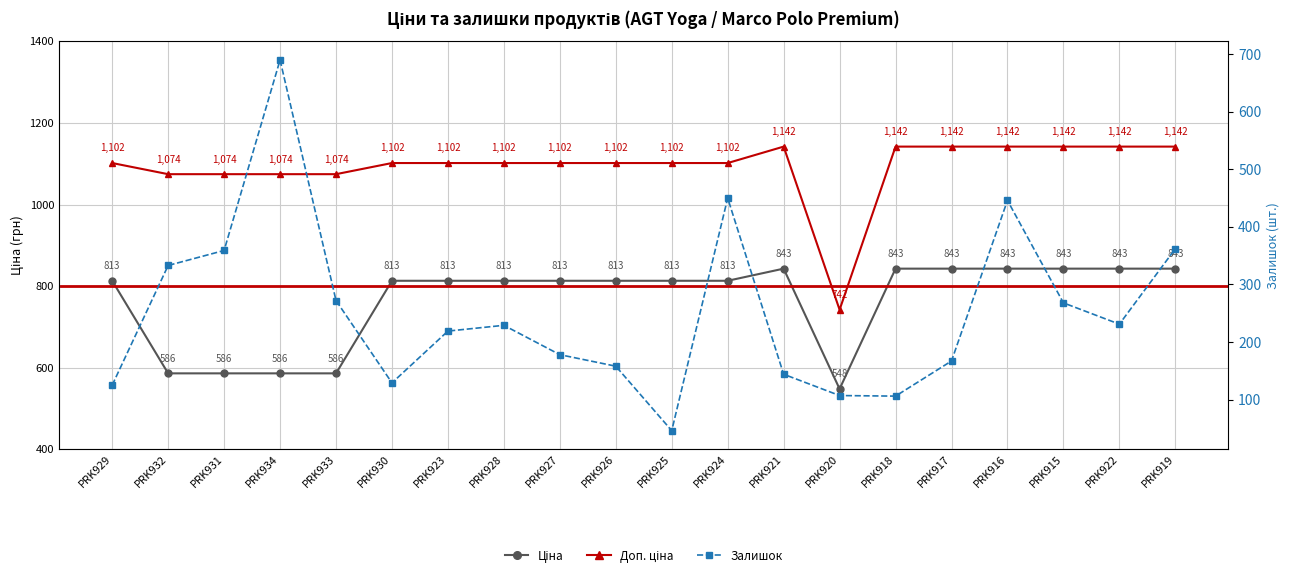

Reading left to right, extract all data points from this chart.

Ціна: 813.0	586.0	586.0	586.0	586.0	813.0	813.0	813.0	813.0	813.0	813.0	813.0	842.8	547.8	842.8	842.8	842.8	842.8	842.8	842.8
Доп. ціна: 1101.8	1074.5	1074.5	1074.5	1074.5	1101.8	1101.8	1101.8	1101.8	1101.8	1101.8	1101.8	1142.1	742.0	1142.1	1142.1	1142.1	1142.1	1142.1	1142.1
Залишок: 125.0	333.0	359.0	690.0	272.0	129.0	219.0	229.0	178.0	158.0	46.0	450.0	144.0	107.0	106.0	167.0	446.0	268.0	231.0	362.0